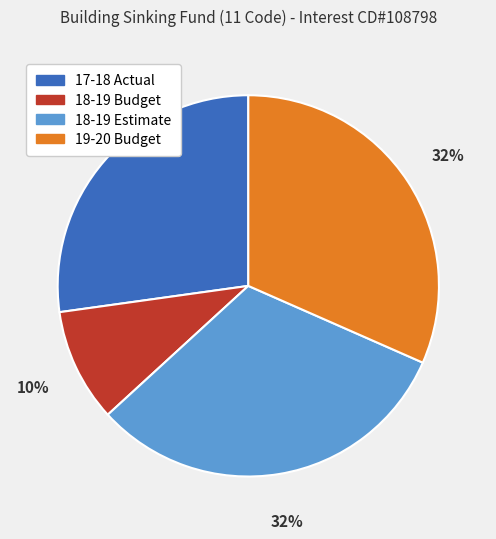

True or false: 19-20 Budget accounts for 42% of the total.

False